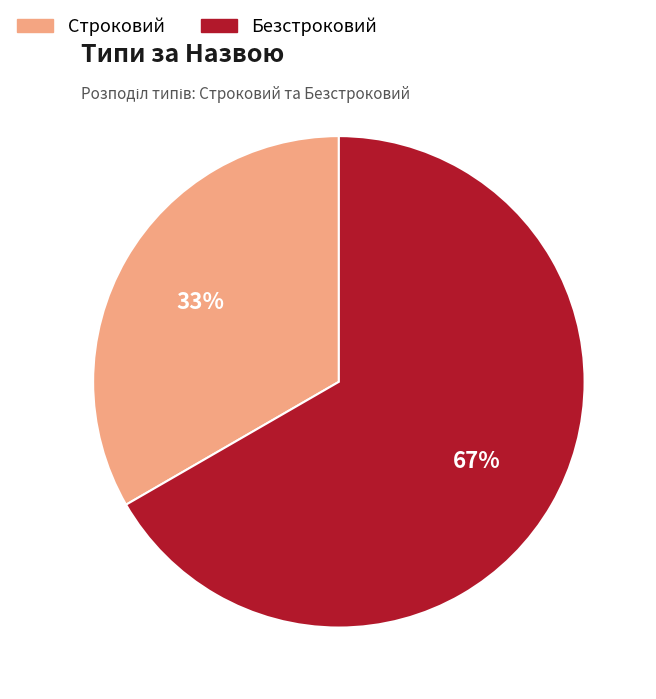

What is the smallest slice in the pie chart?

Строковий